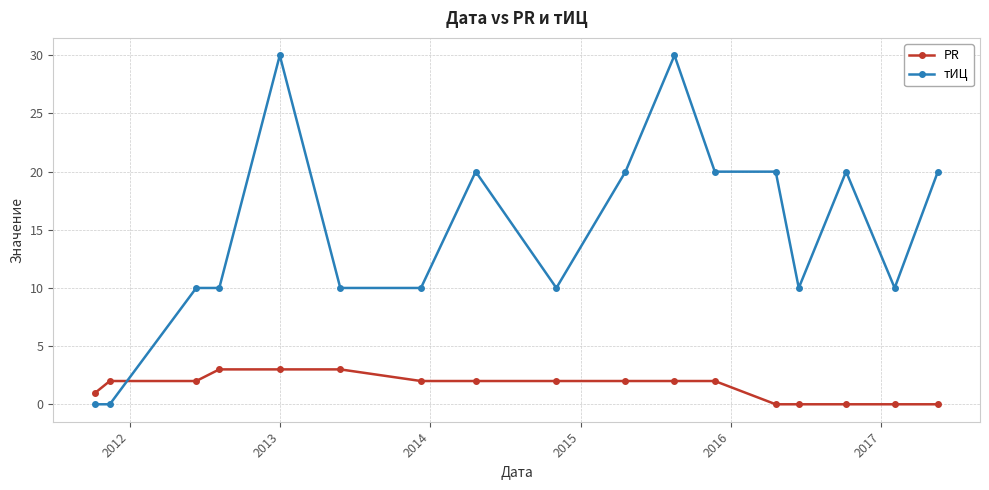

True or false: тИЦ has more than 2 interior local peaks.

True